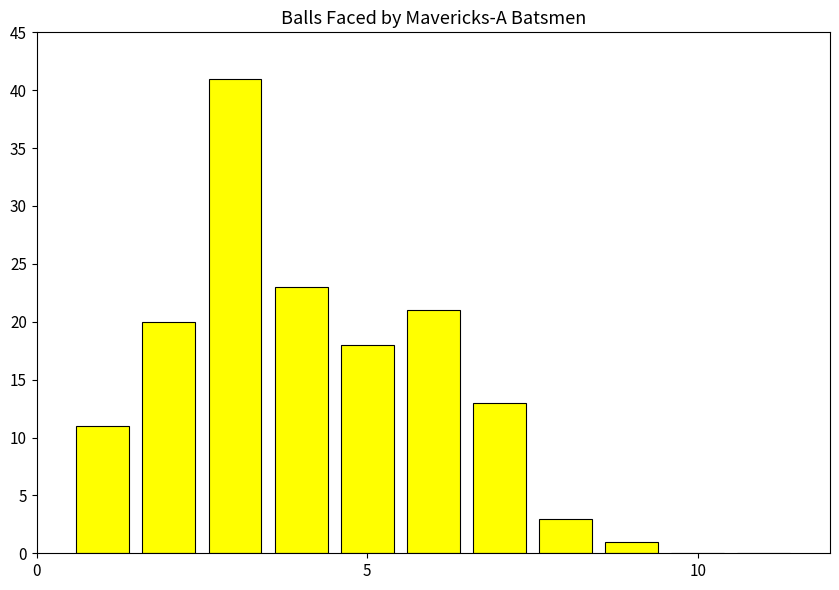

What is the sum of all values?

151